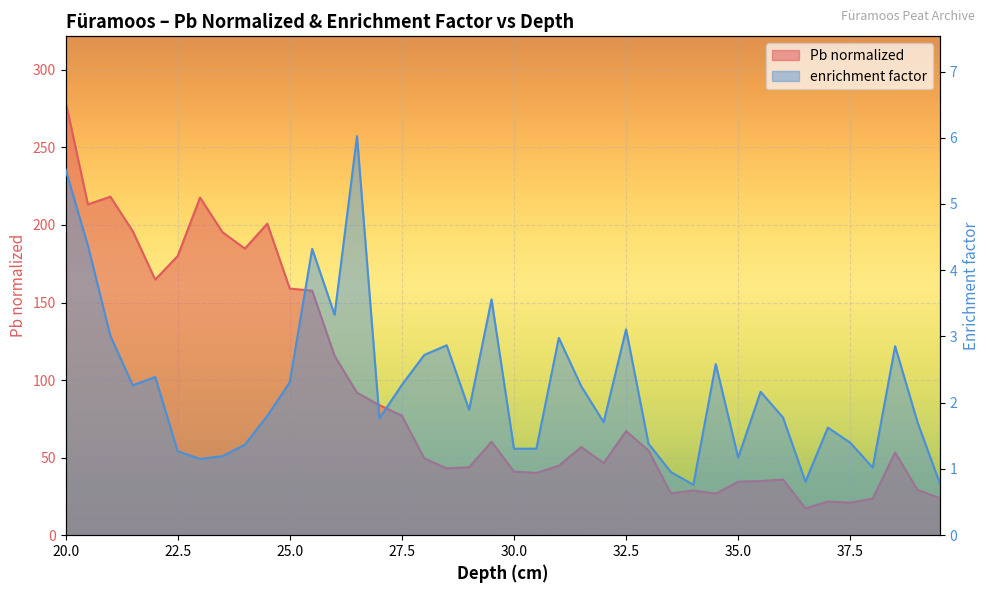

At which label is enrichment factor closest to 3?

21.0